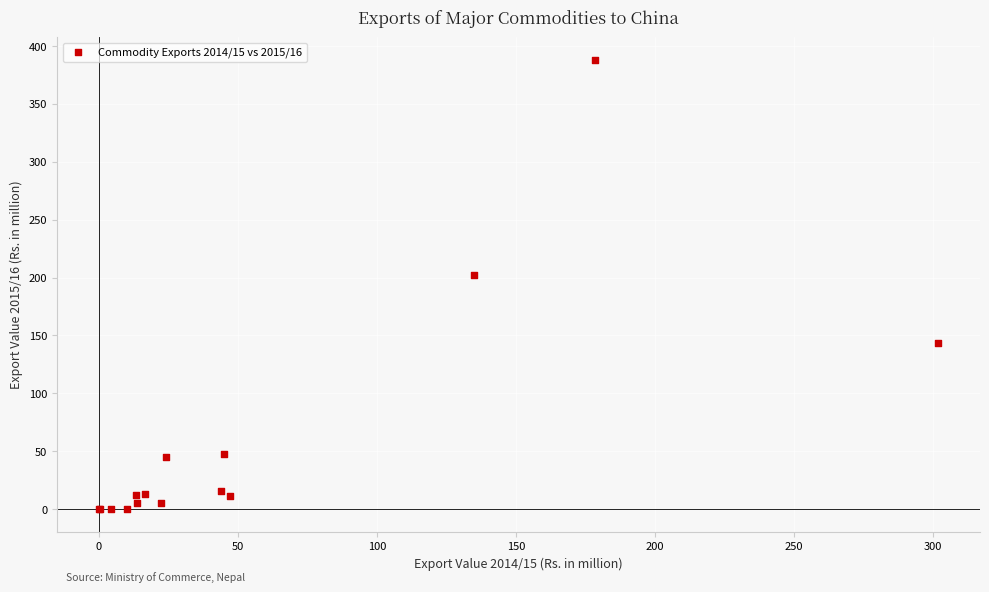

What Y value in the scatter plot is closest to 194?

202.0